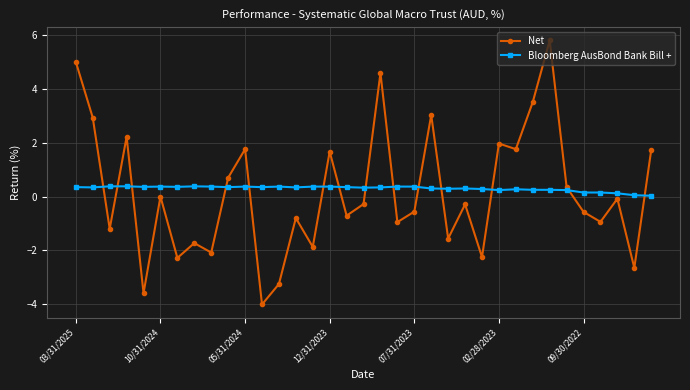

How many times do Net and Bloomberg AusBond Bank Bill + cross each other?

14